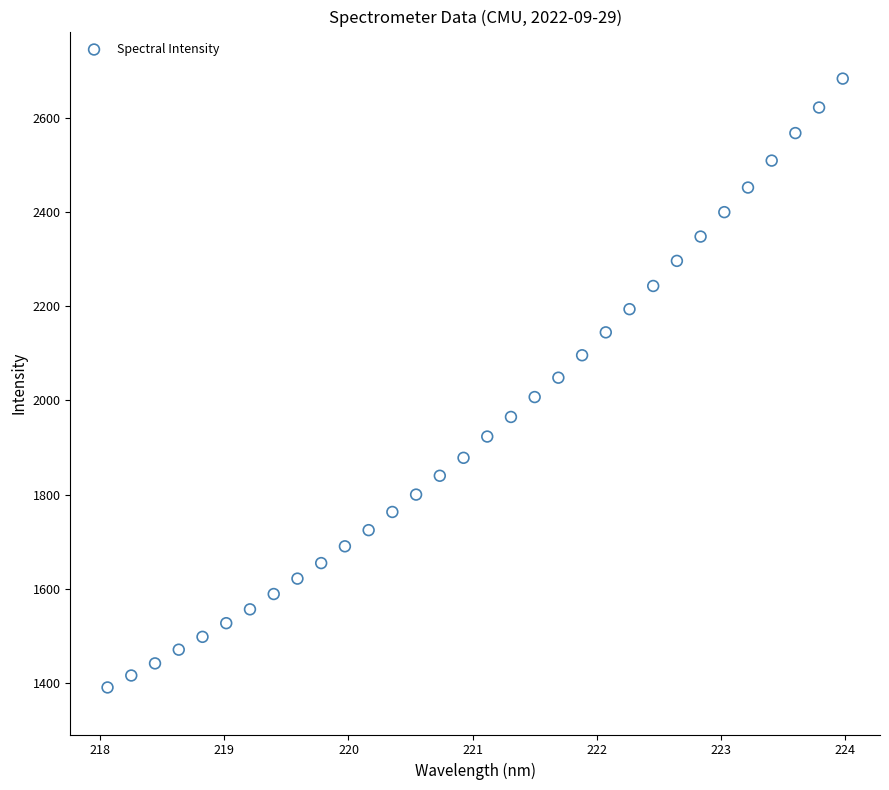

What is the range of Y values (max minus min)?

1293.9